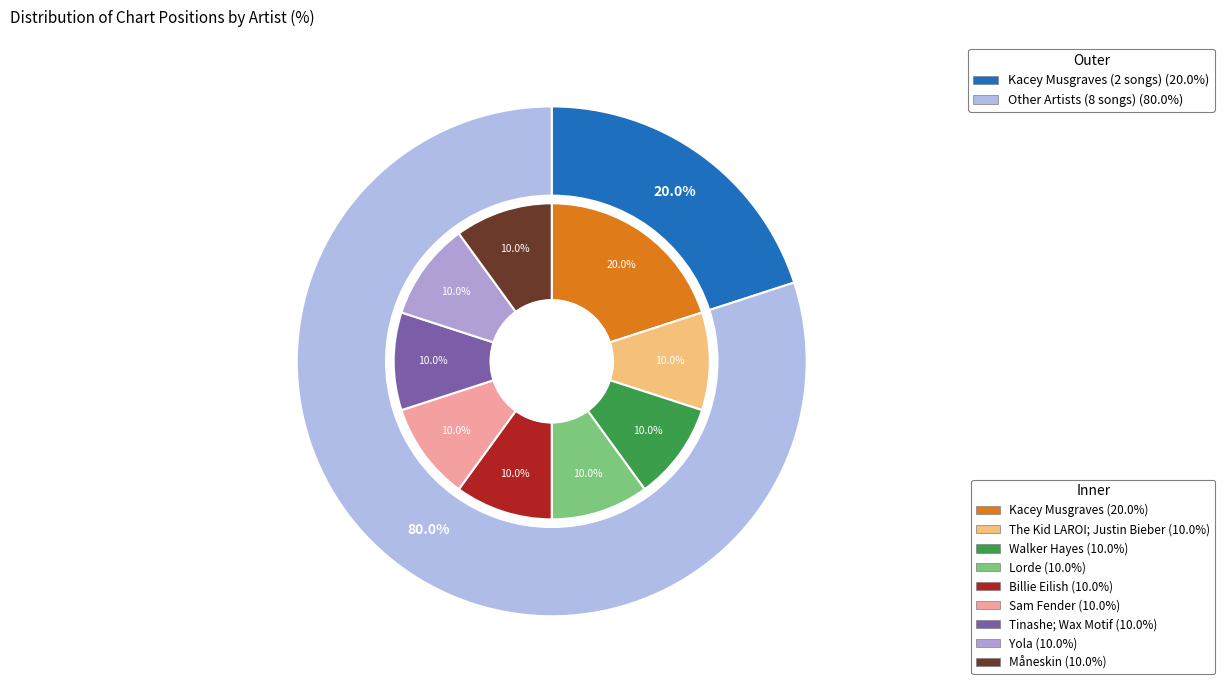

True or false: Kacey Musgraves accounts for 13% of the total.

False